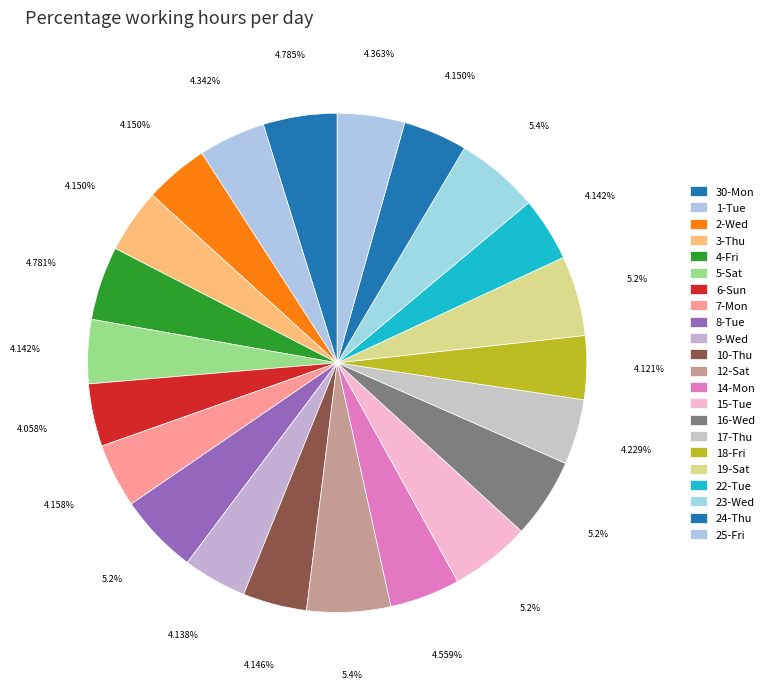

The 5-Sat slice represents 10% of the pie. True or false?

False